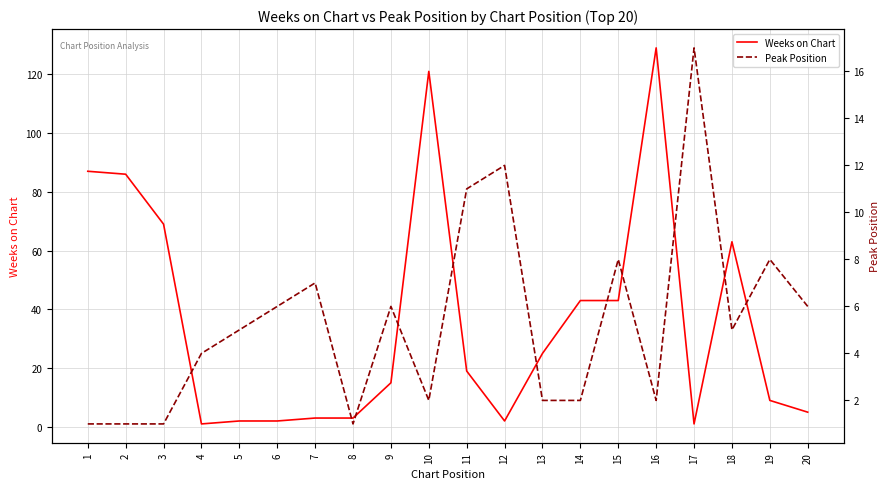

How many values in the Weeks on Chart series are below 19?

10